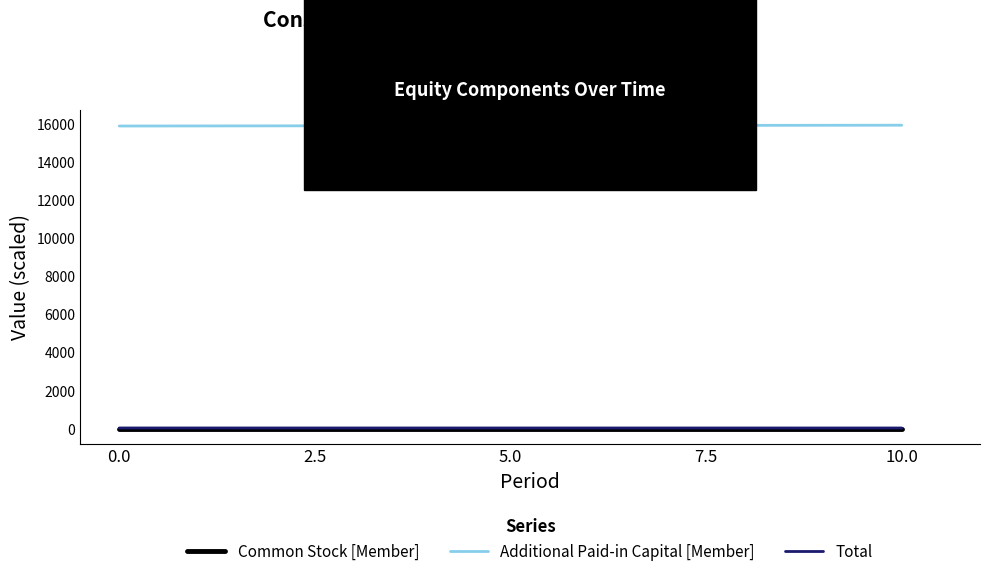

Is the value of Additional Paid-in Capital [Member] at 10.0 greater than the value of Common Stock [Member] at 10.0?

Yes